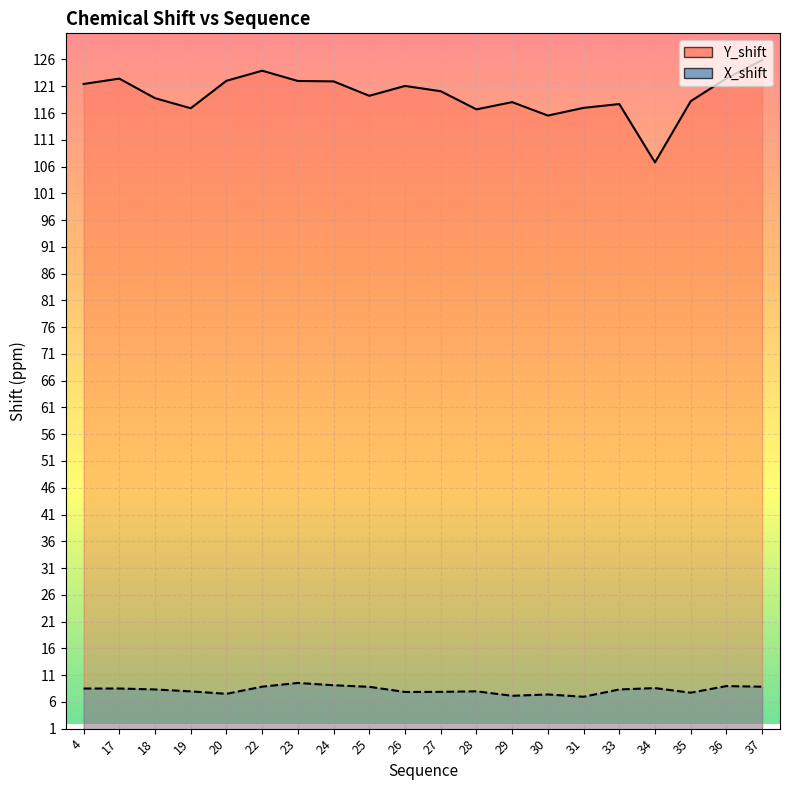

What is the total value across all series at 24?

131.0